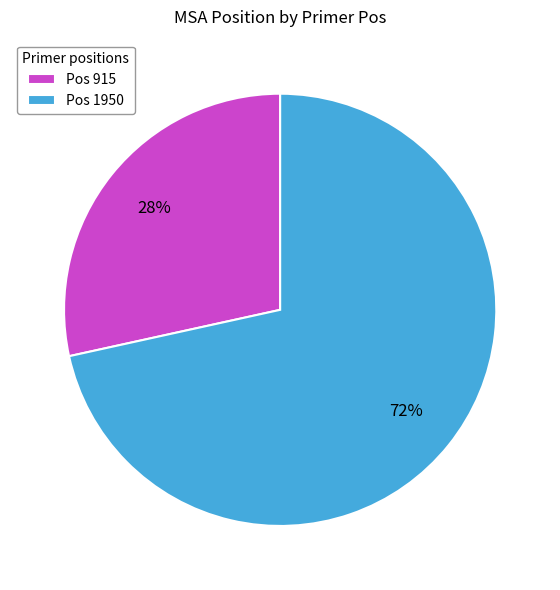

Which slice is the smallest?

Pos 915